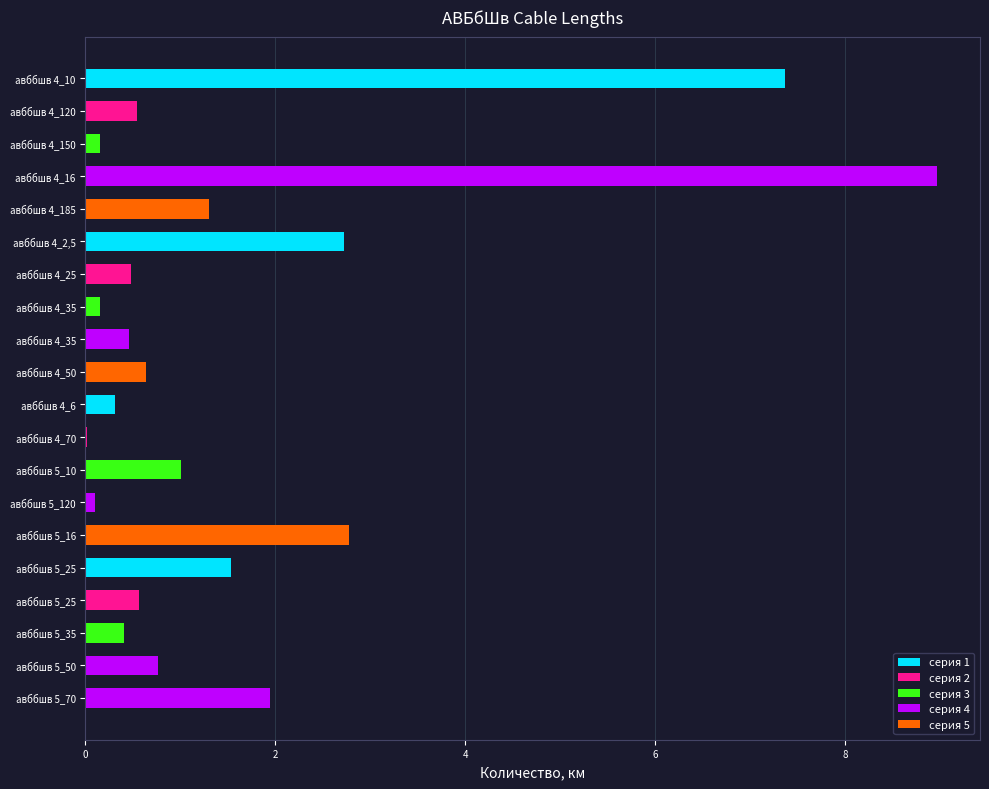

What is the sum of all values?

32.2